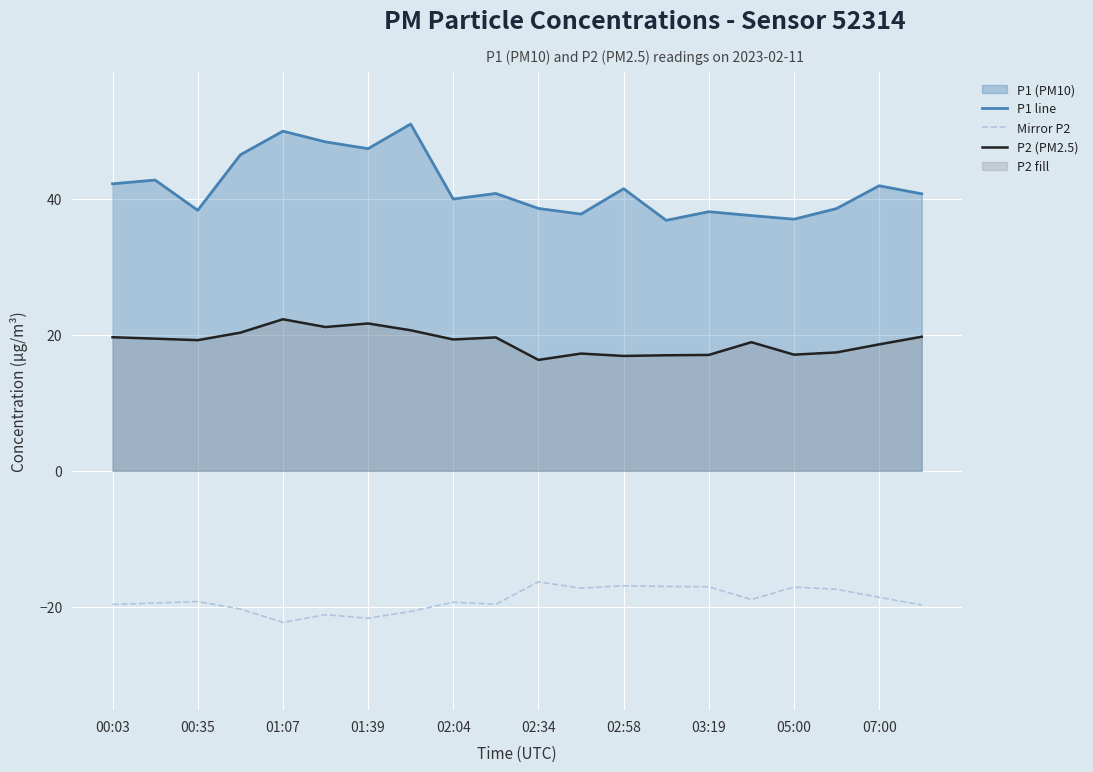

Which series has the largest total across all categories?

P1 line